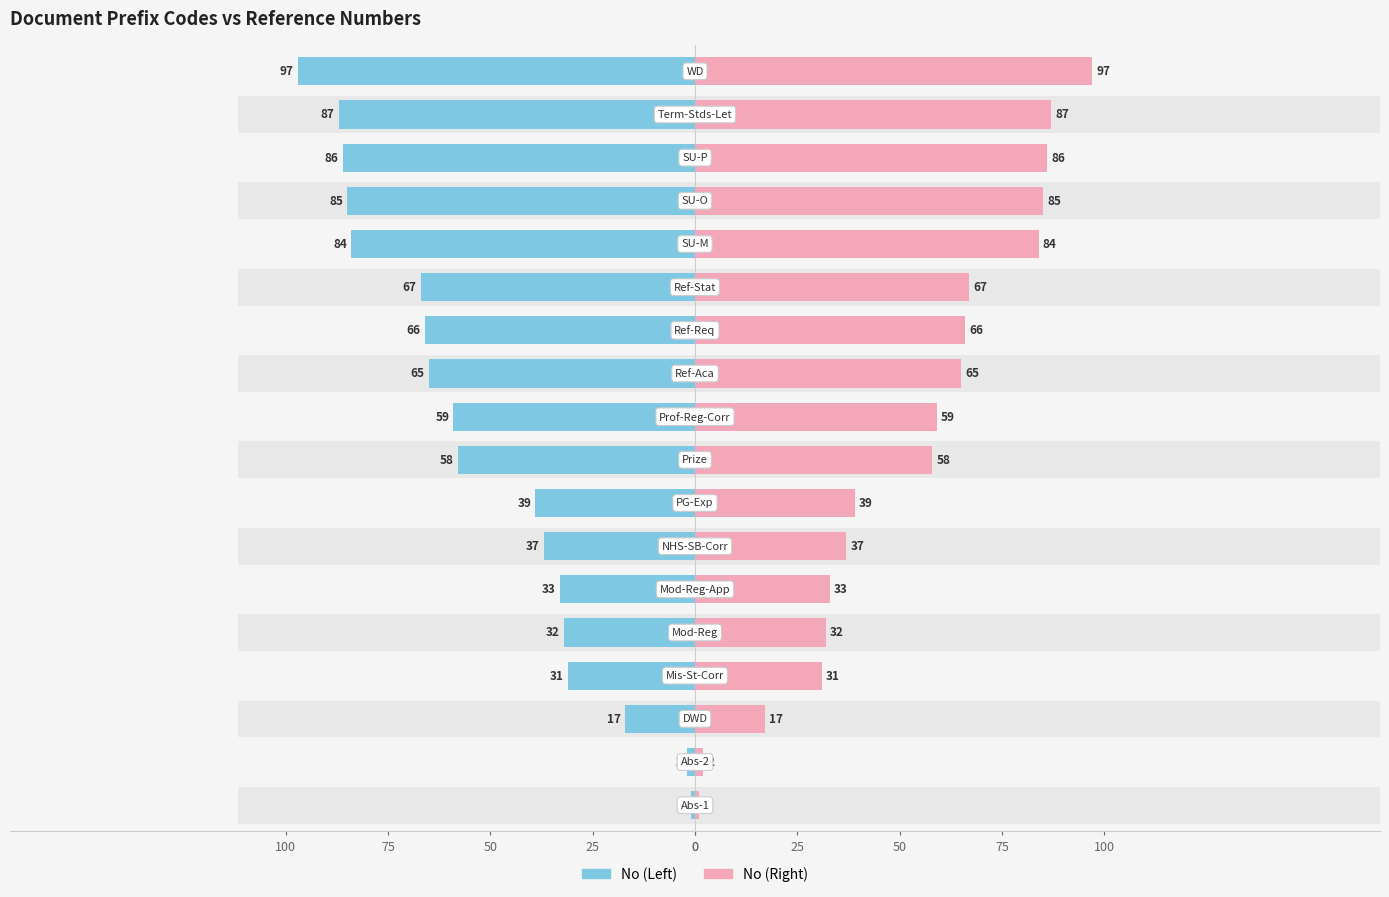

Reading right to left, transcribe all the data shown in this chart.

No (Left): -97	-87	-86	-85	-84	-67	-66	-65	-59	-58	-39	-37	-33	-32	-31	-17	-2	-1
No (Right): 97	87	86	85	84	67	66	65	59	58	39	37	33	32	31	17	2	1